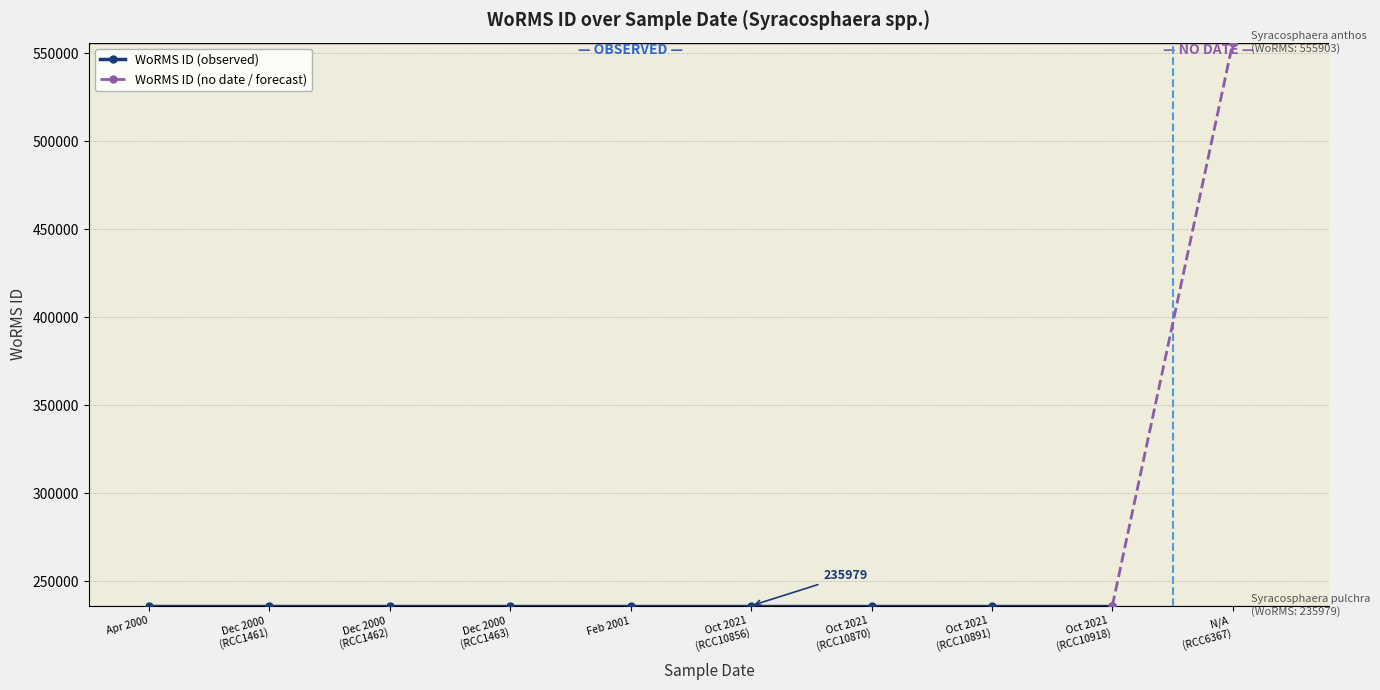

List the labels in order of value, largest first.

N/A, 2000-04-01, 2000-12-01, 2000-12-01, 2000-12-01, 2001-02-01, 2021-10-02, 2021-10-02, 2021-10-02, 2021-10-02